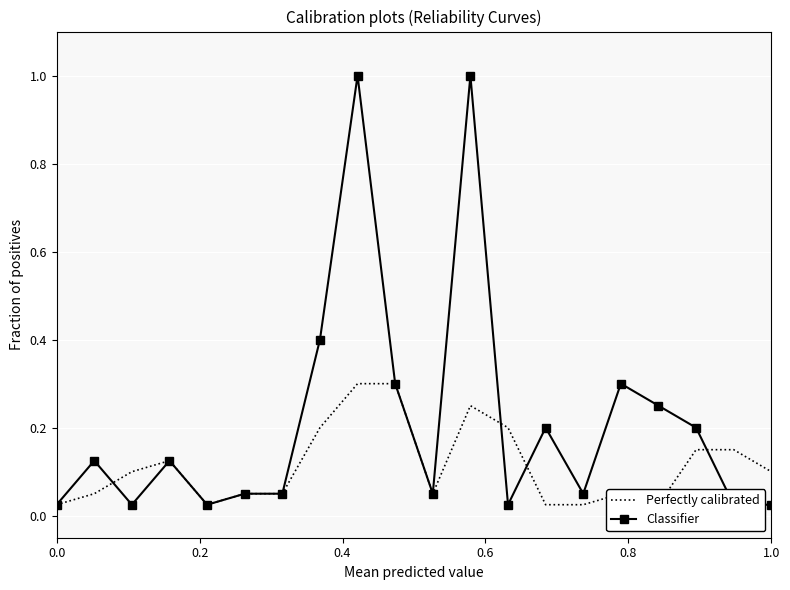

Which series has the largest total across all categories?

Classifier